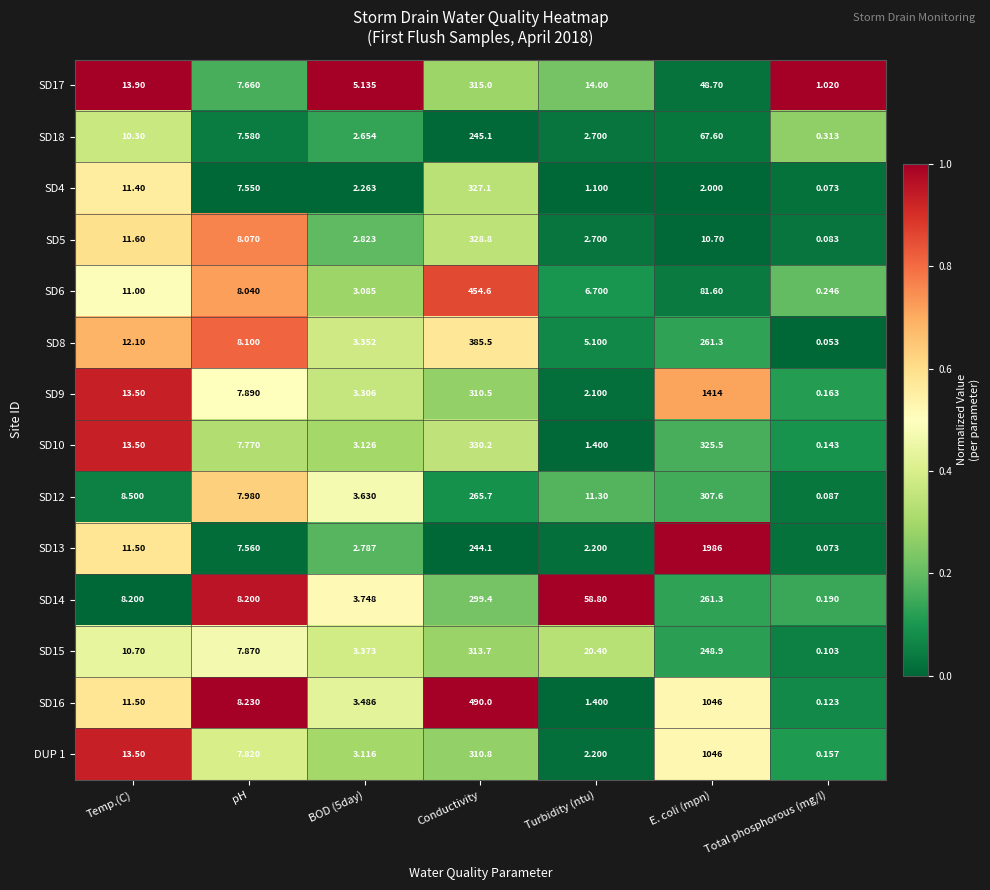

At which label does SD10 first exceed 7?

Temp.(C)